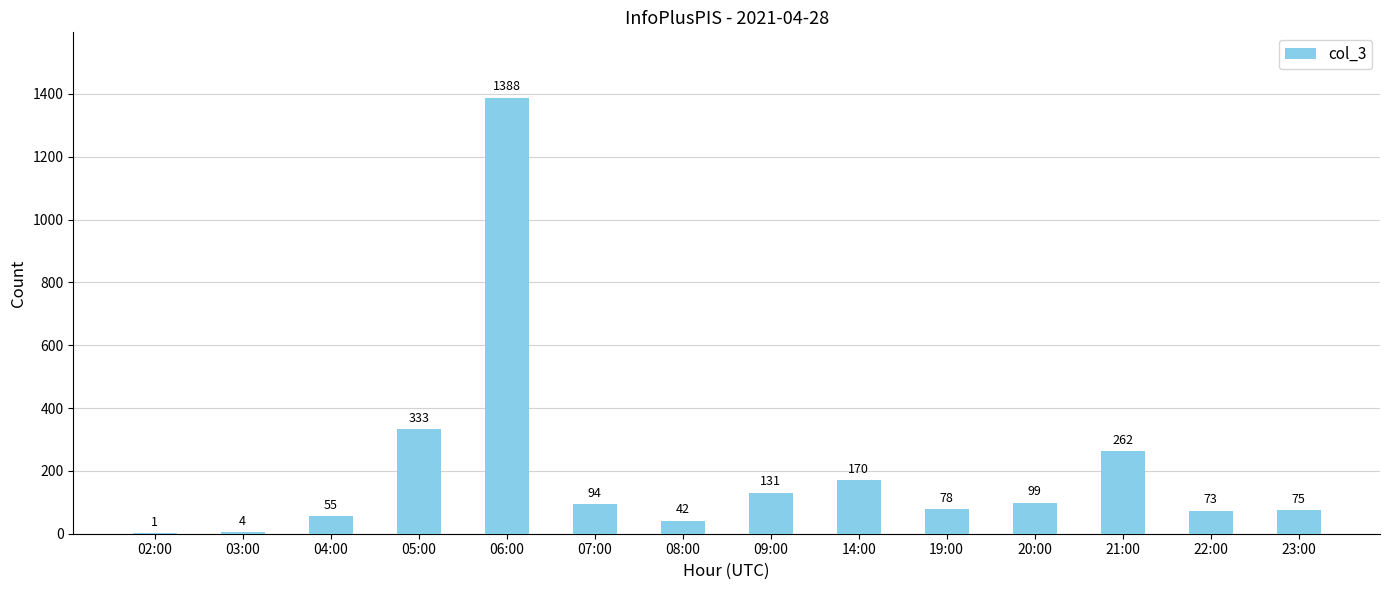

What is the sum of the values at 02:00 and 08:00?

43